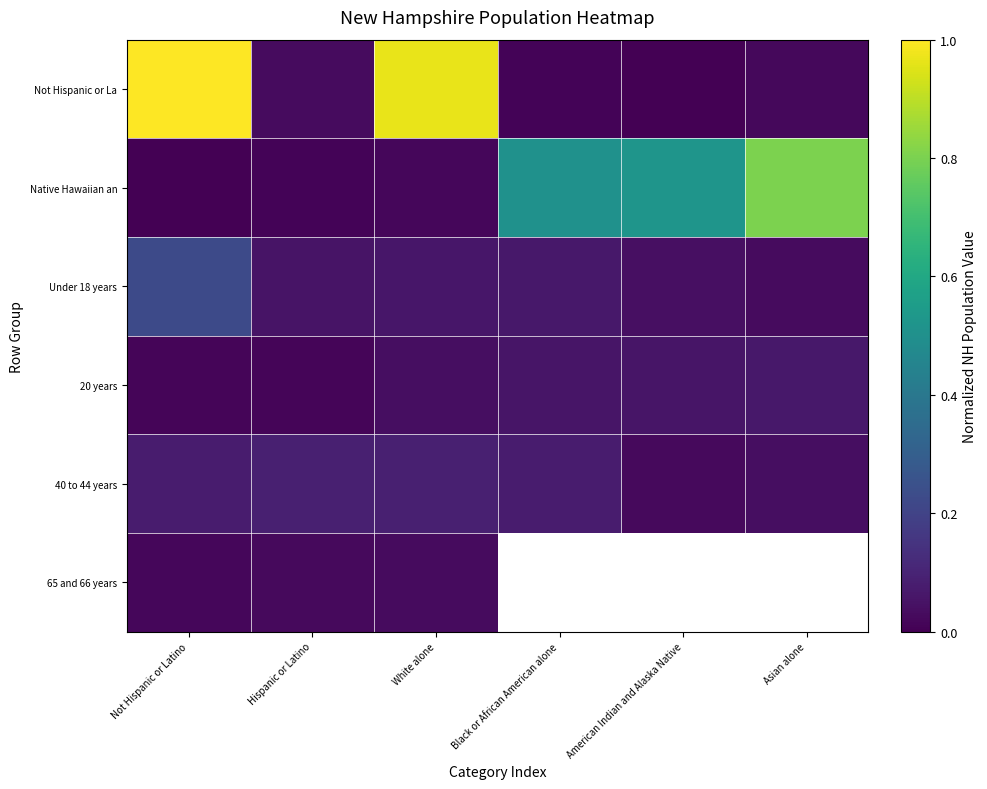

Is it true that Not Hispanic or La equals 0.0 at Black or African American alone?

False